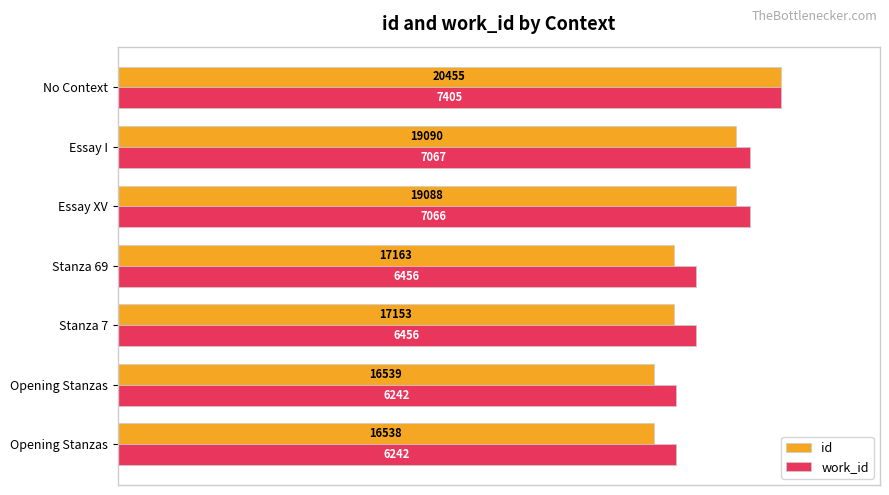

What are all the series names shown in the legend?

id, work_id